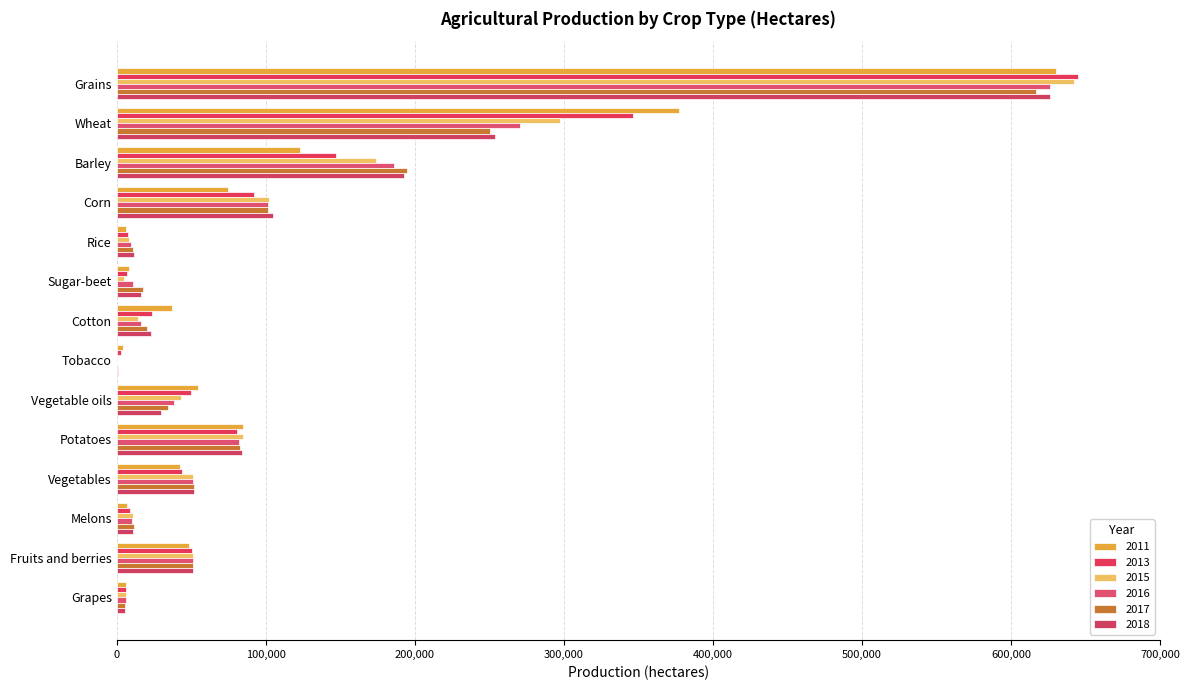

List the labels in order of 2017 value, smallest first.

Tobacco, Grapes, Rice, Melons, Sugar-beet, Cotton, Vegetable oils, Fruits and berries, Vegetables, Potatoes, Corn, Barley, Wheat, Grains